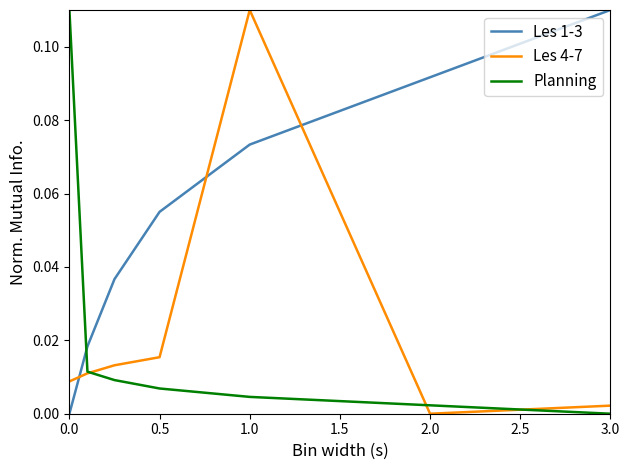

How many intersections are there between Les 1-3 and Planning?

1